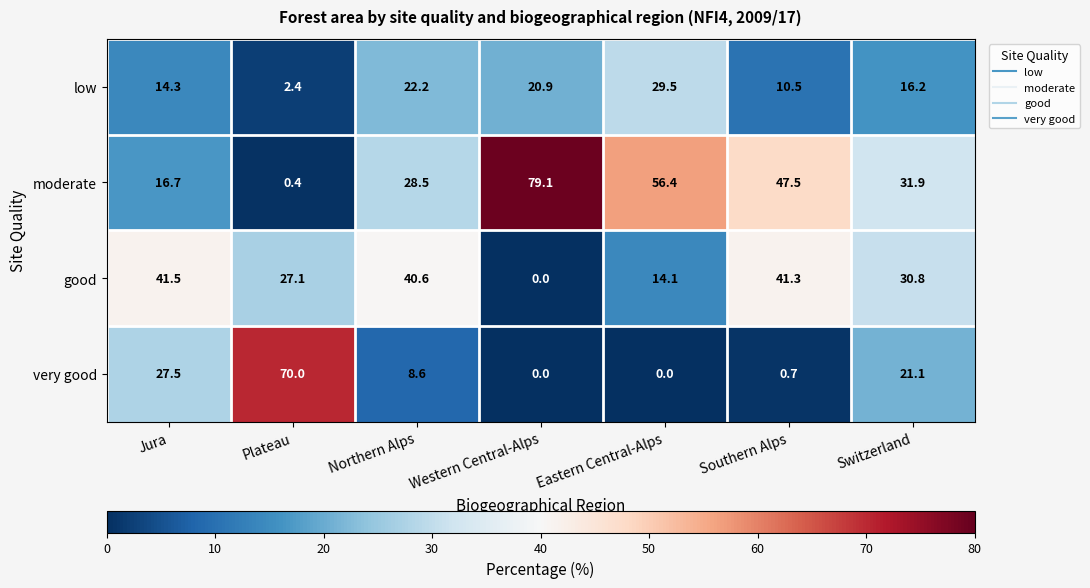

At how many categories does at least one series exceed 15?

7